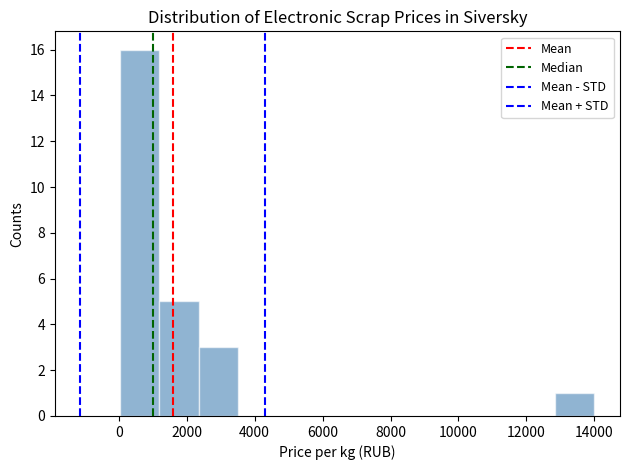

Reading left to right, transcribe this chart: for each bar, give the range it covers on the x-axis and its height. Neither the bar edges nor the heights are printed on the chart, so give them approximately, as read against the axes.

0 to 1200: 16
1200 to 2400: 5
2400 to 3600: 3
3600 to 4600: 0
4600 to 5800: 0
5800 to 7000: 0
7000 to 8200: 0
8200 to 9400: 0
9400 to 10600: 0
10600 to 11600: 0
11600 to 12800: 0
12800 to 14000: 1